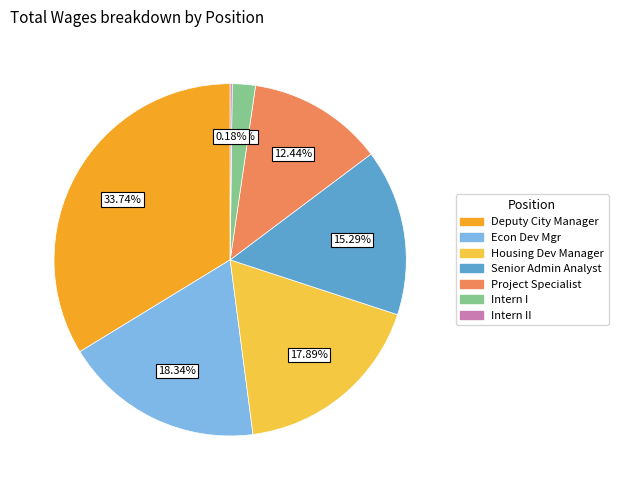

To the nearest percent, what is the difference between the Econ Dev Mgr and Project Specialist slice percentages?

6%